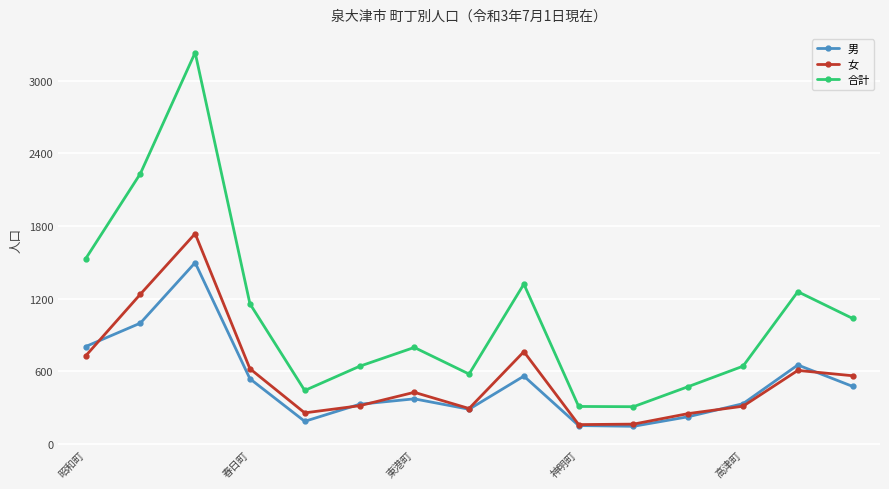

How many interior local peaks does the 合計 series have?

4